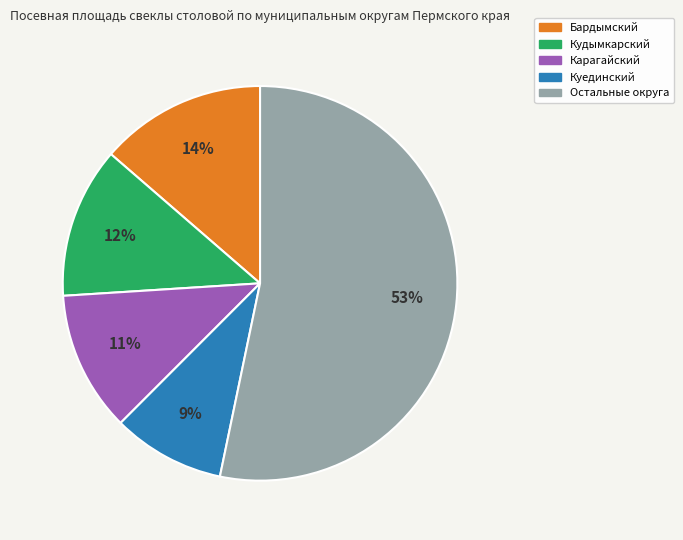

To the nearest percent, what is the difference between the largest and smallest slice percentages?

44%